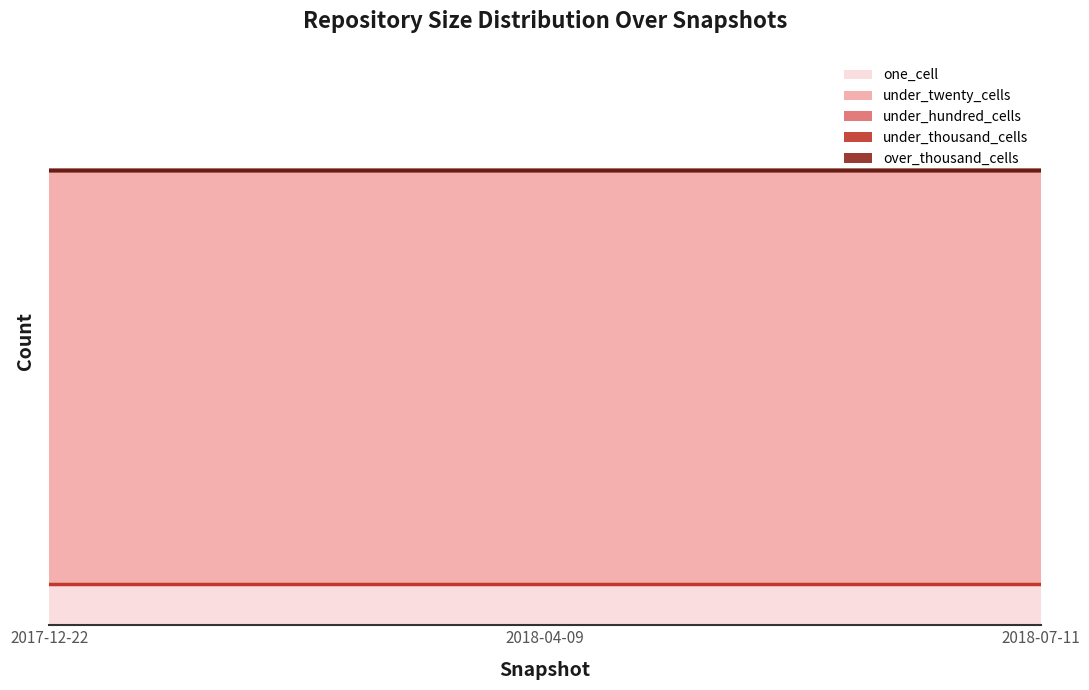

Rank the series by their maximum value, from highest to lowest.

under_twenty_cells, one_cell, under_hundred_cells, under_thousand_cells, over_thousand_cells